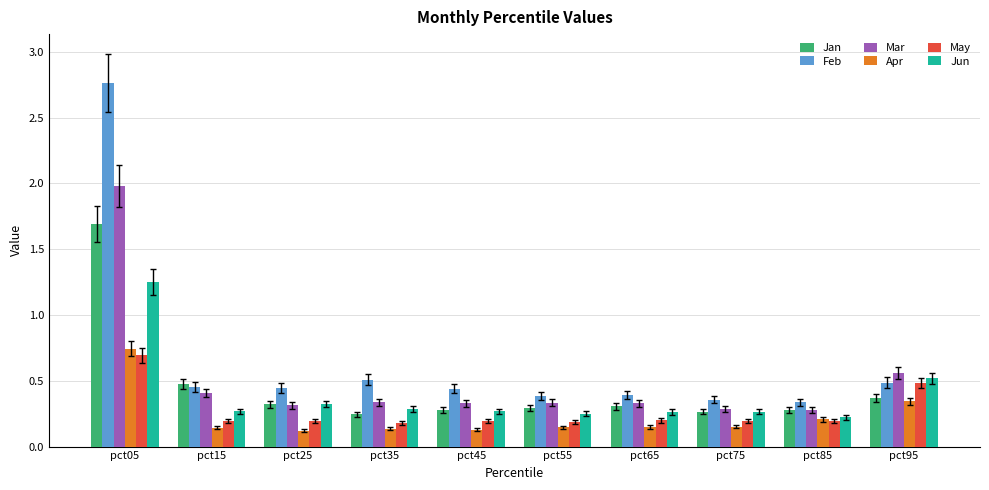

At which label does May reach its peak?

pct05